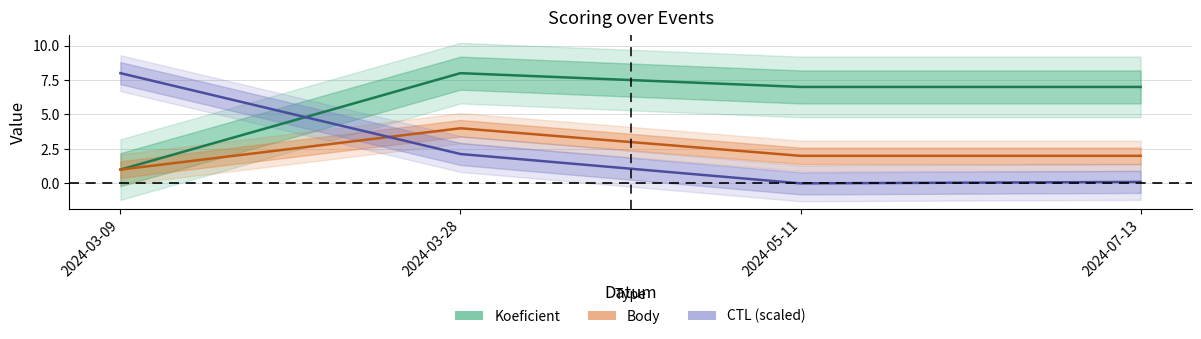

Which label corresponds to the largest value in the chart?

2024-03-28